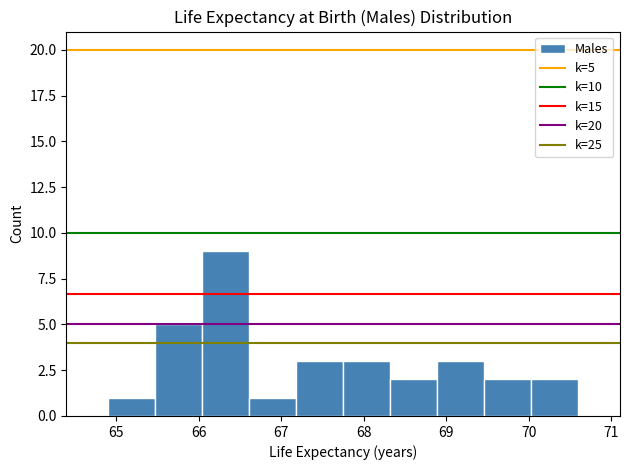

Which range on the x-axis has the tallest bar?

66.04 to 66.61